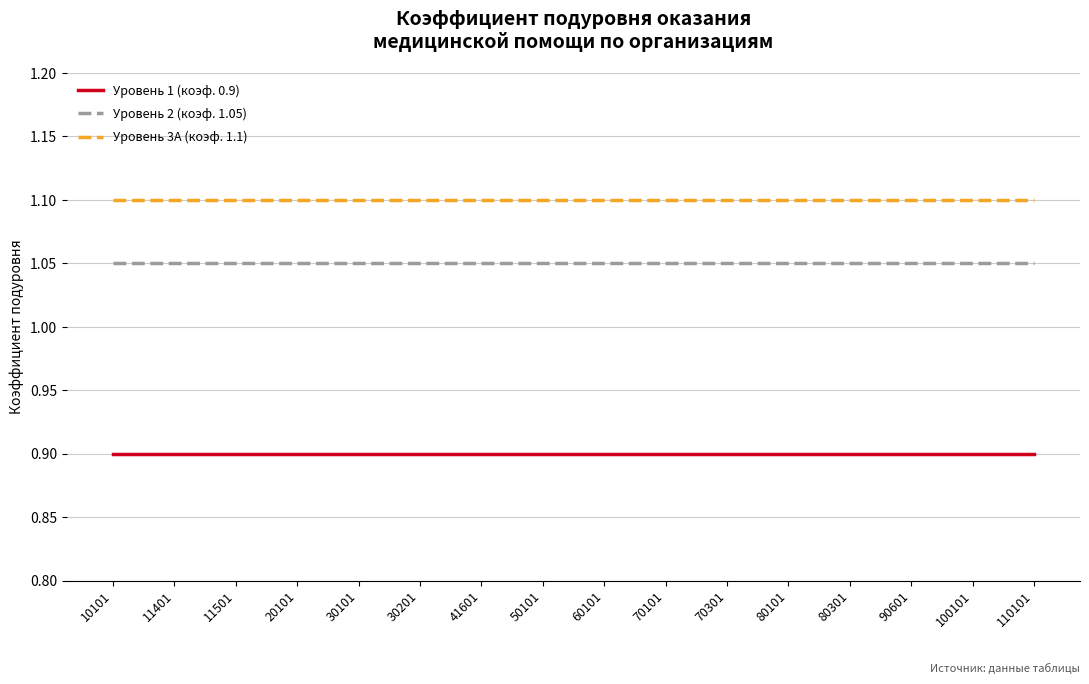

Rank the series by their average value, from highest to lowest.

Уровень 3А (коэф. 1.1), Уровень 2 (коэф. 1.05), Уровень 1 (коэф. 0.9)